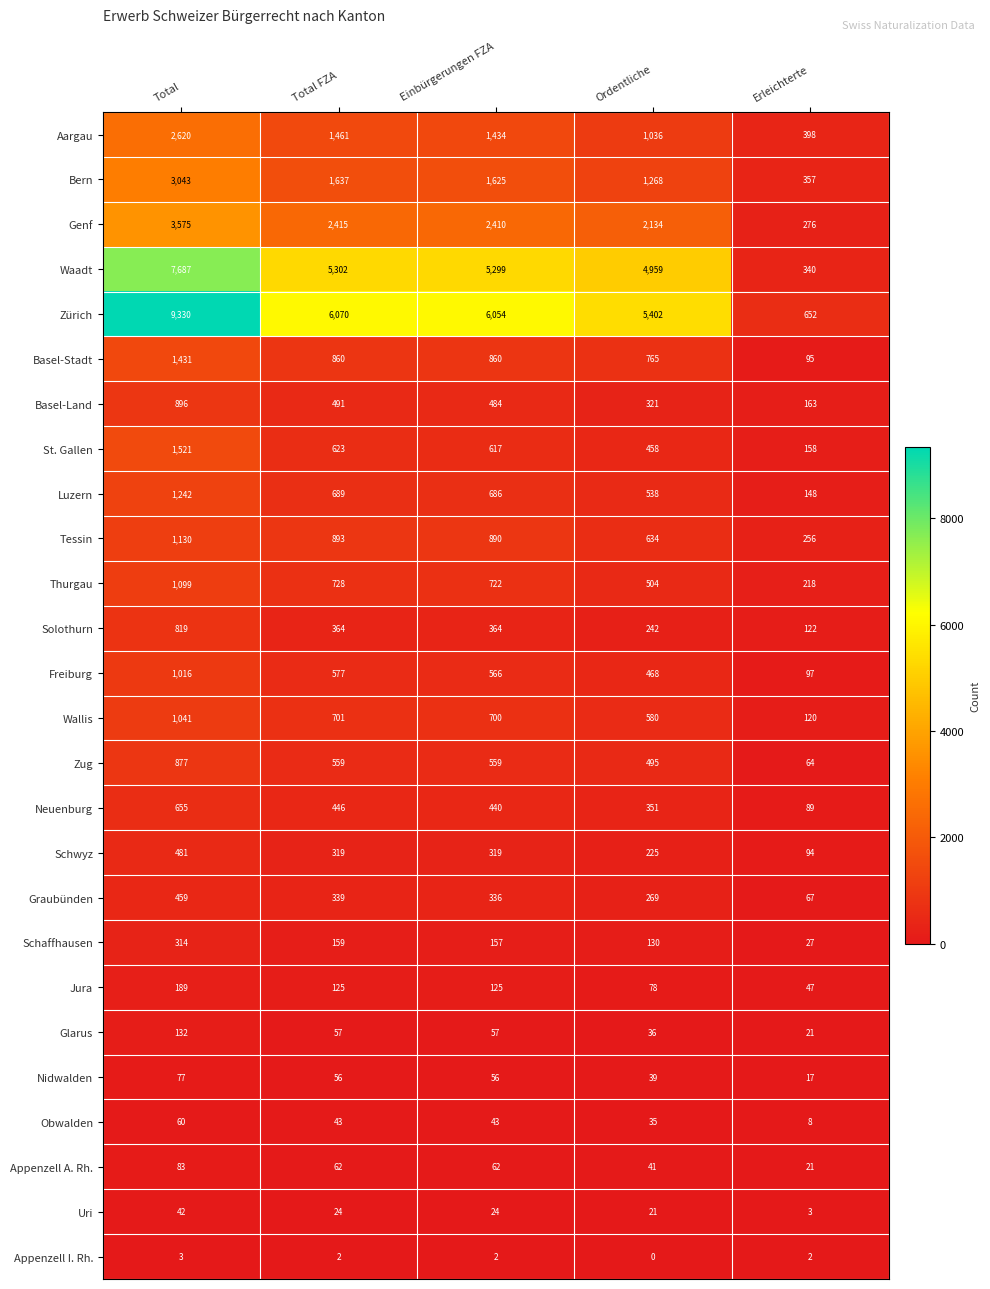

What is the difference between the maximum and minimum values in the Schaffhausen series?

287